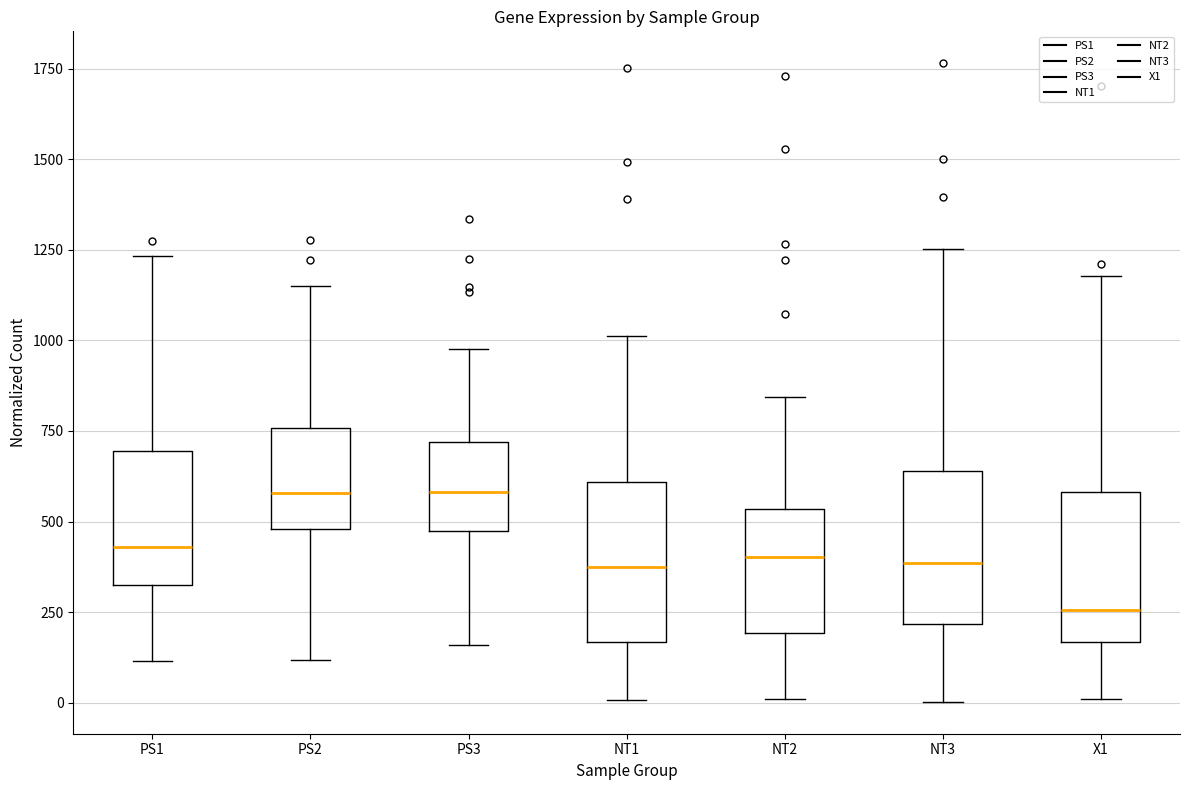

Where does the lower whisker of the box for PS3 end on the y-axis? The values are not printed on the chart, so give them approximately, as read against the axis.

150